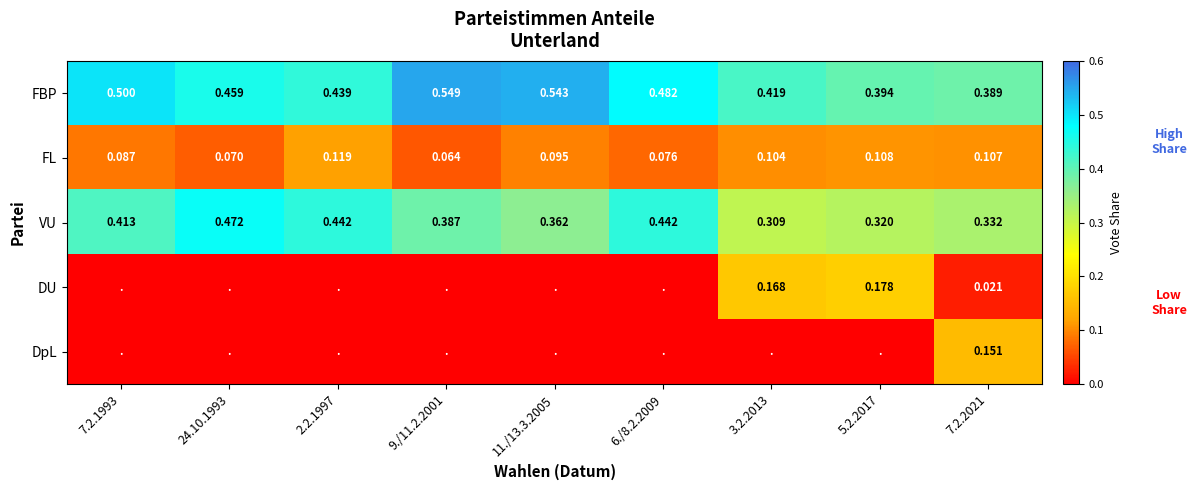

Between 5.2.2017 and 11./13.3.2005, which is larger?

11./13.3.2005